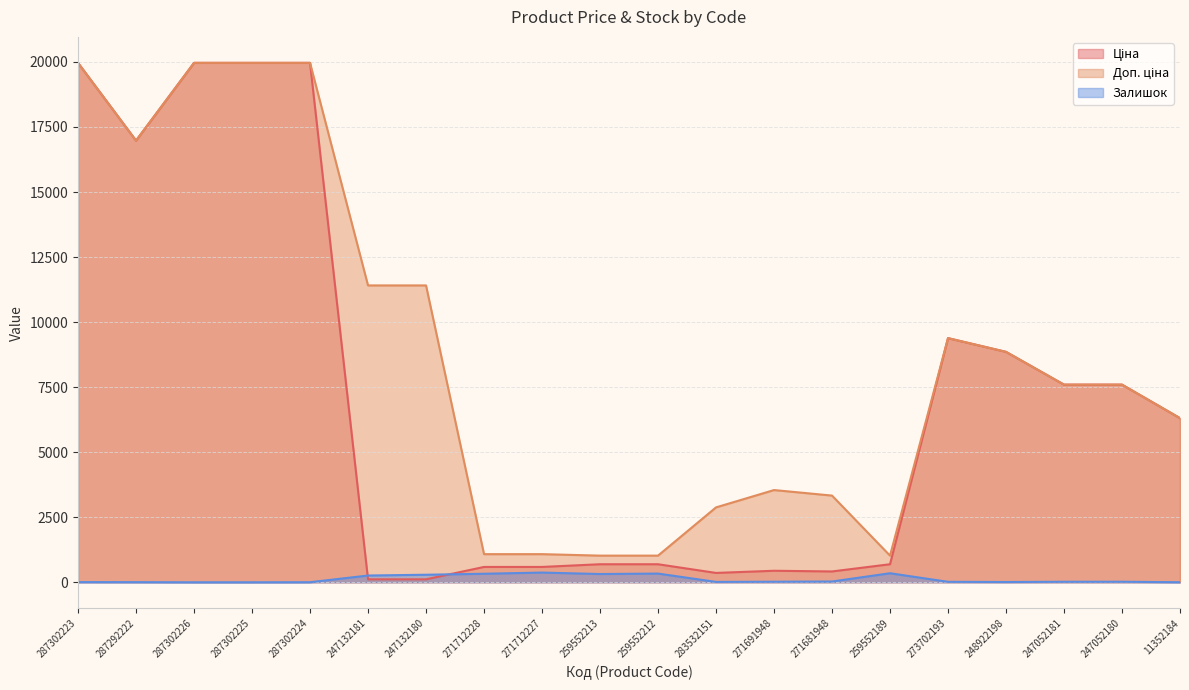

What is the difference between the Залишок values at 259552213 and 247132181?

58.0